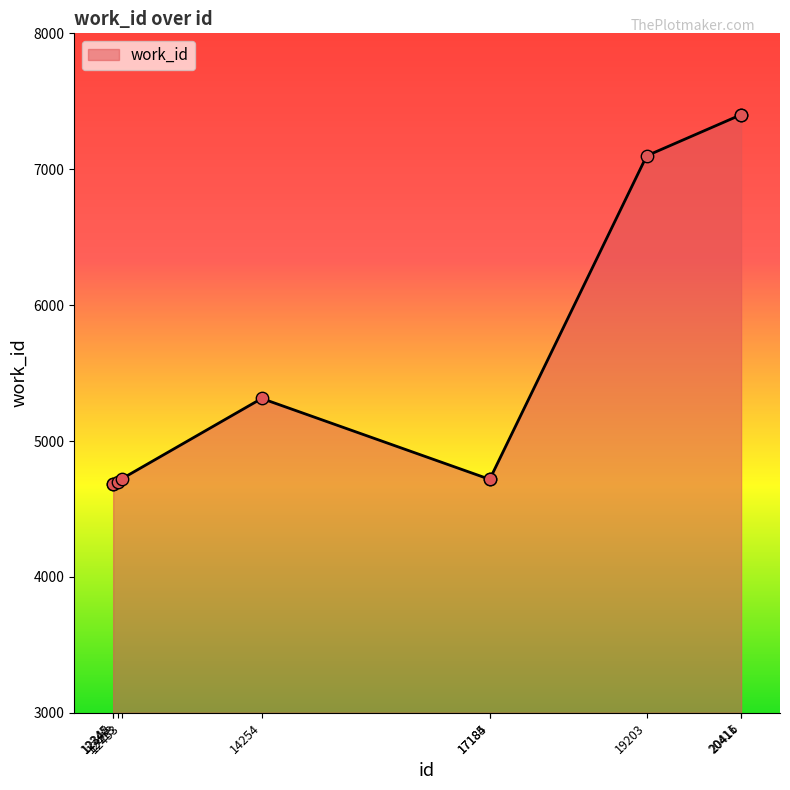

What is the ratio of the value at 12453 to the value at 14254?

0.9